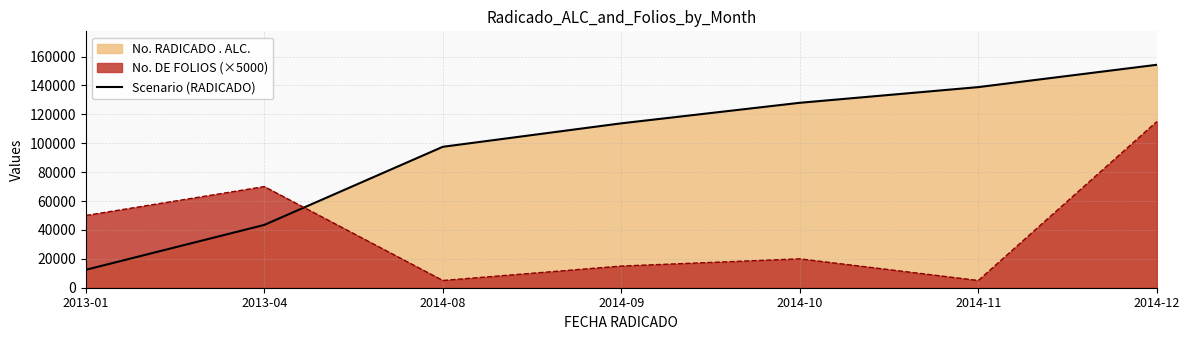

Rank the categories by value from lowest to highest.

2013-01, 2013-04, 2014-08, 2014-09, 2014-10, 2014-11, 2014-12